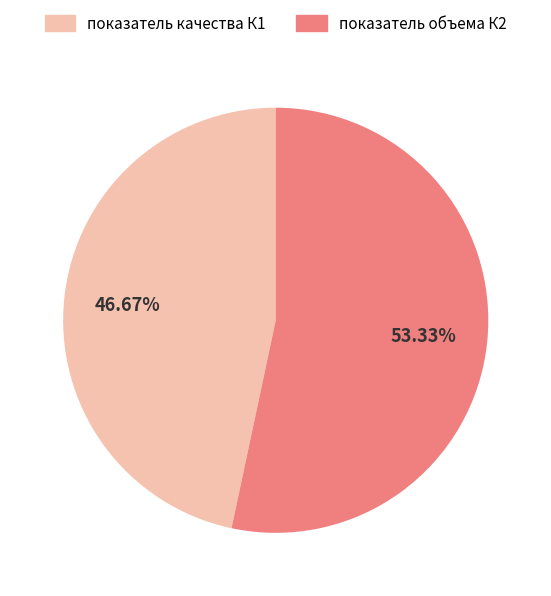

Count the number of slices in the pie.

2